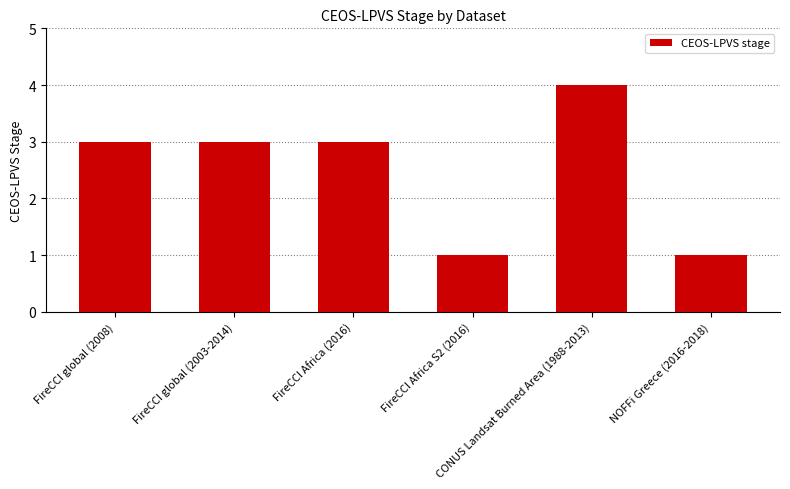

What is the greatest value displayed?

4